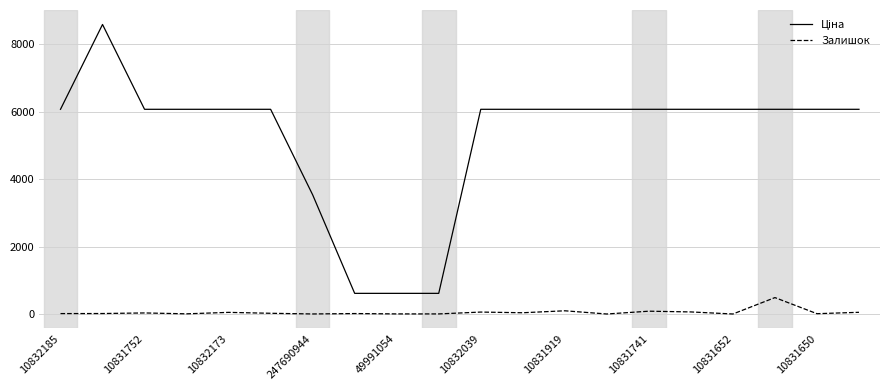

What is the highest value of the Залишок series?

487.0